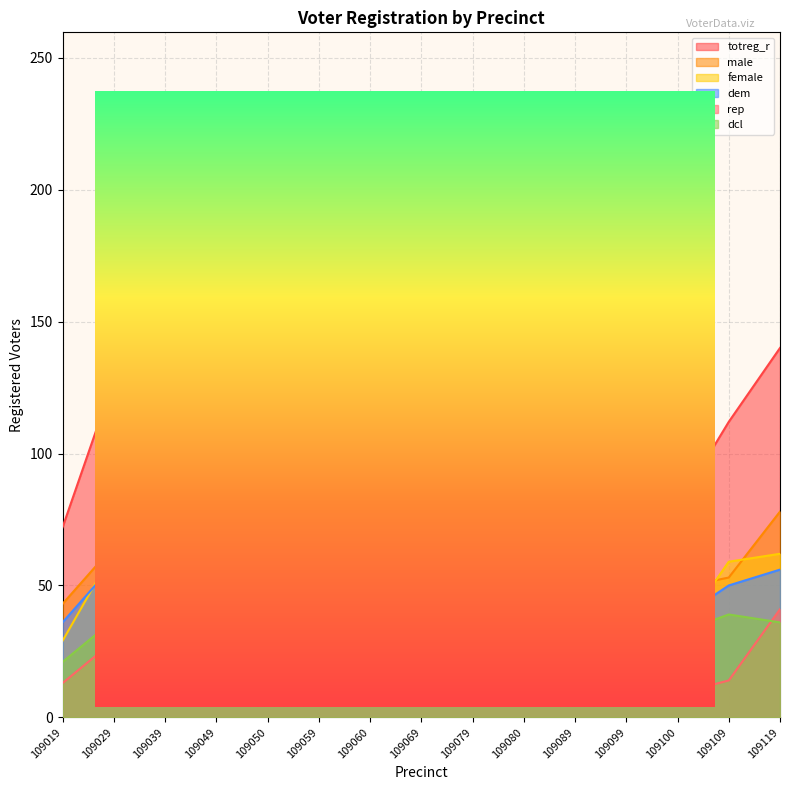

Which series ends up on top after the final intersection of female and male?

male